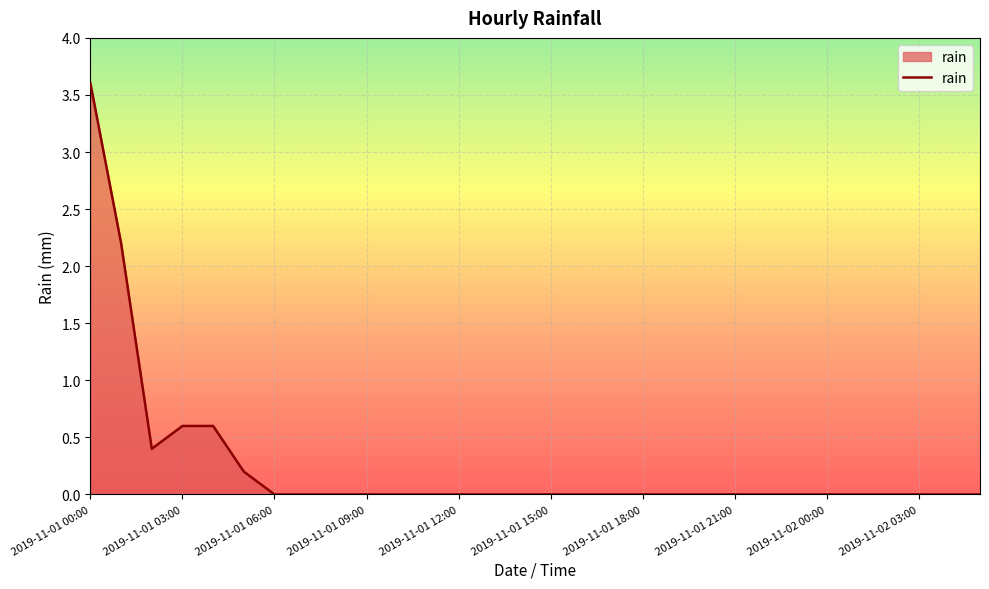

What is the difference between the maximum and minimum values?

3.6